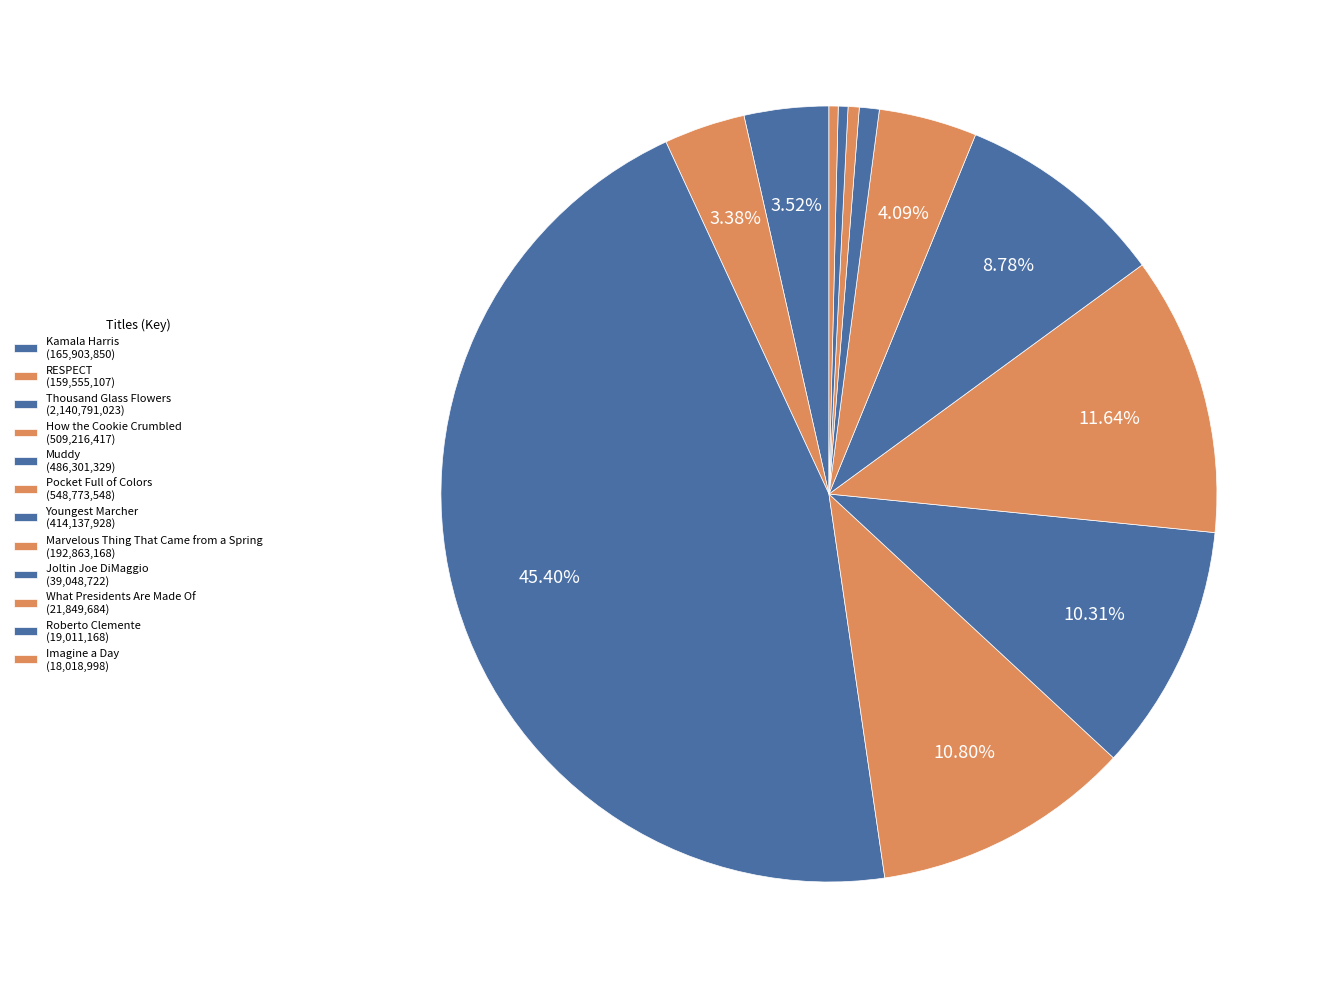

Combined, do Kamala Harris and Roberto Clemente account for over 50%?

No